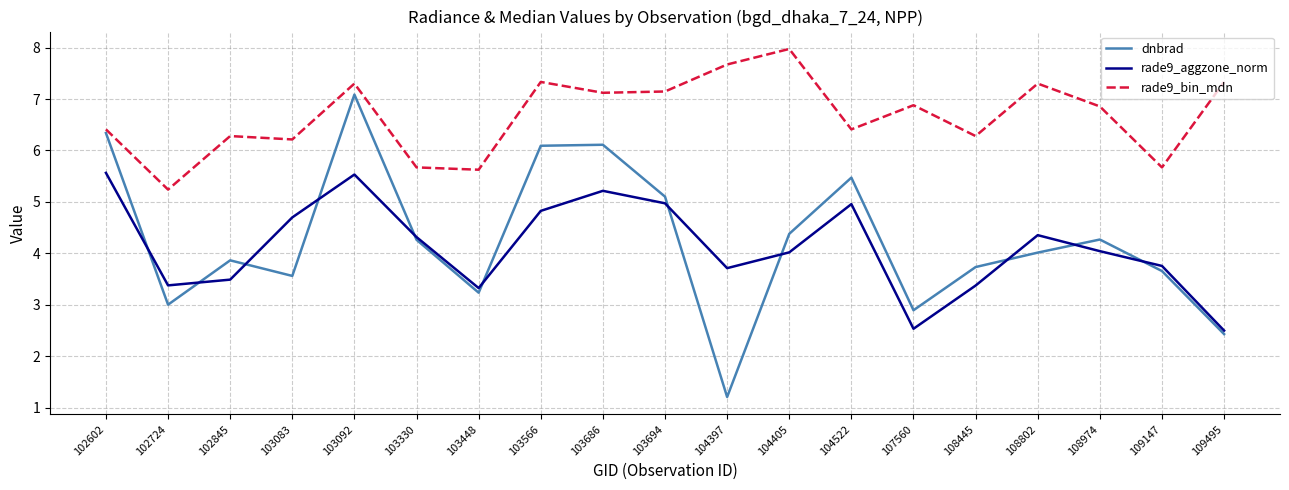

The value of dnbrad at 102724 is 3.0. True or false?

True